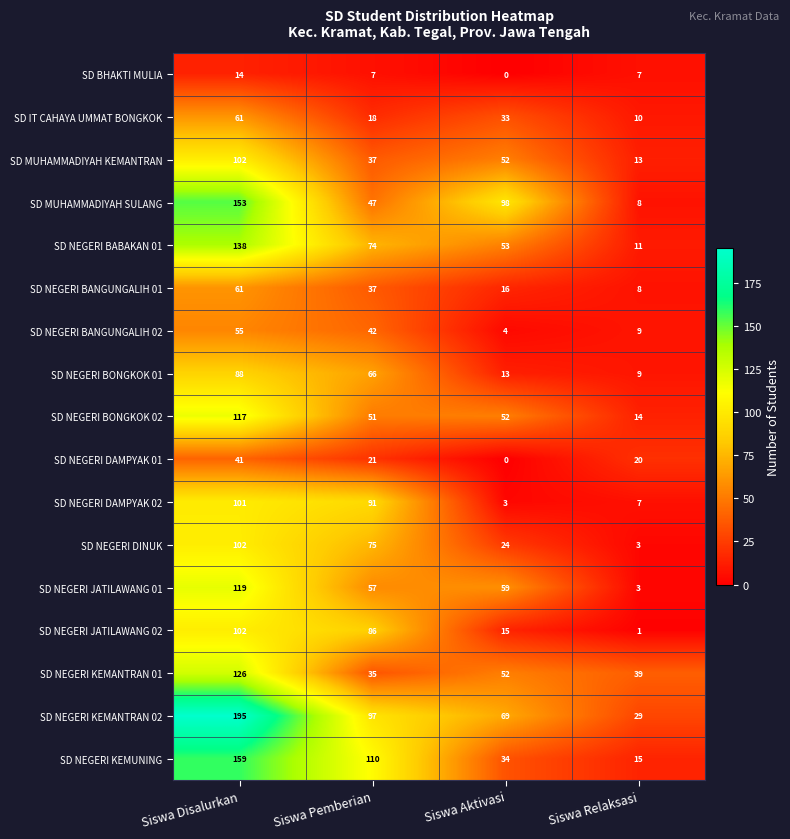

Which series has the widest spread of values?

SD NEGERI KEMANTRAN 02